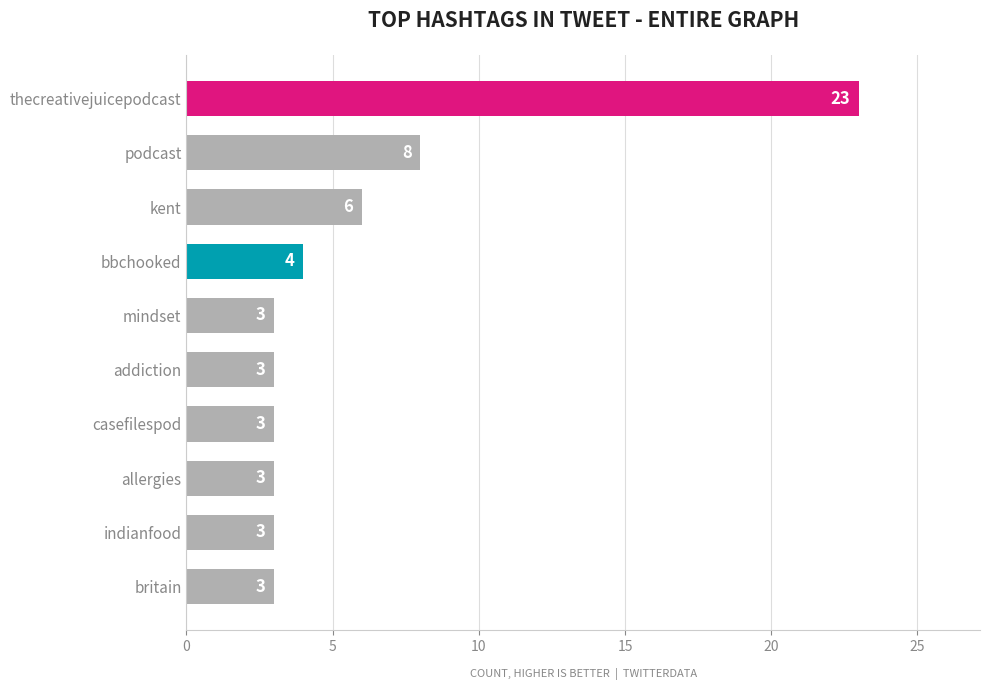

What is the average value?

6